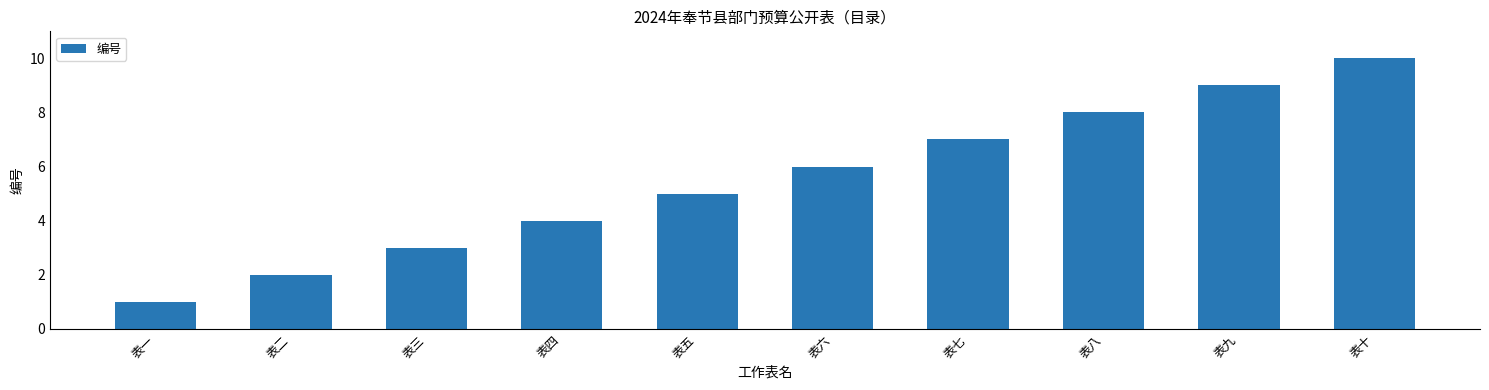

Reading left to right, extract all data points from this chart.

表一=1	表二=2	表三=3	表四=4	表五=5	表六=6	表七=7	表八=8	表九=9	表十=10